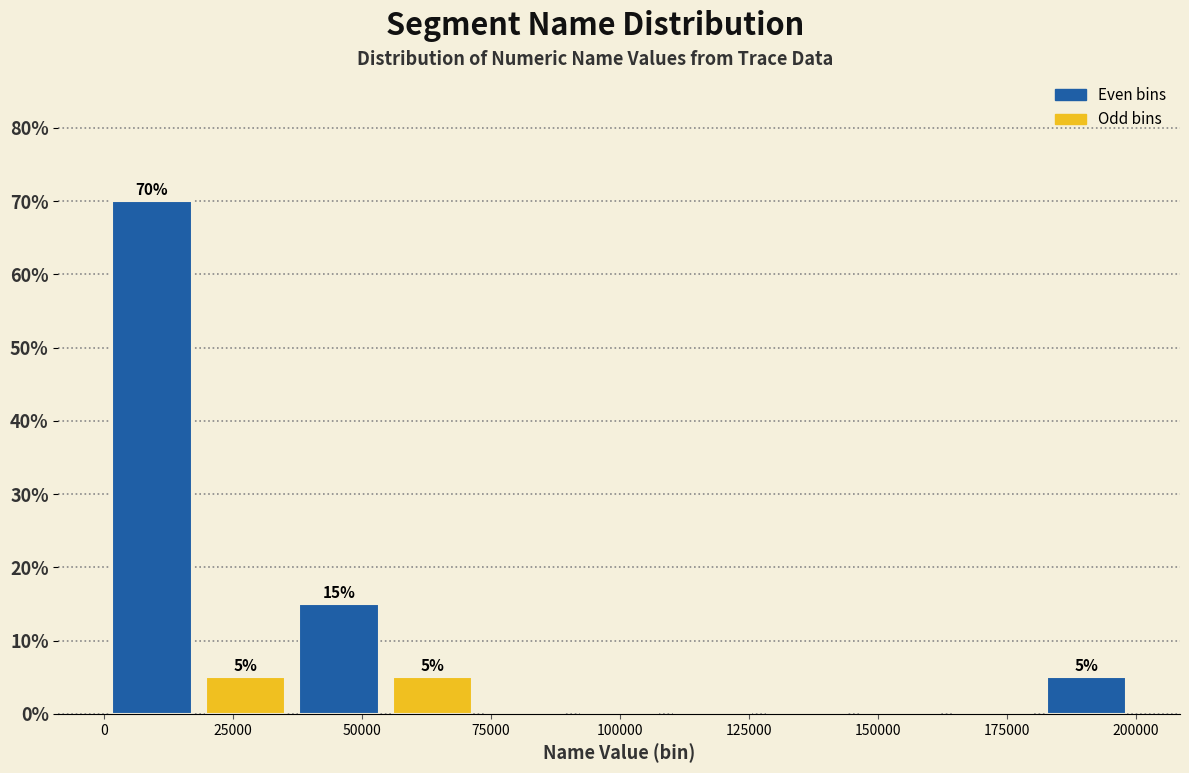

Around what value on the x-axis is the tallest bar? Give the approximate position of its centre, as read against the axis.

10000